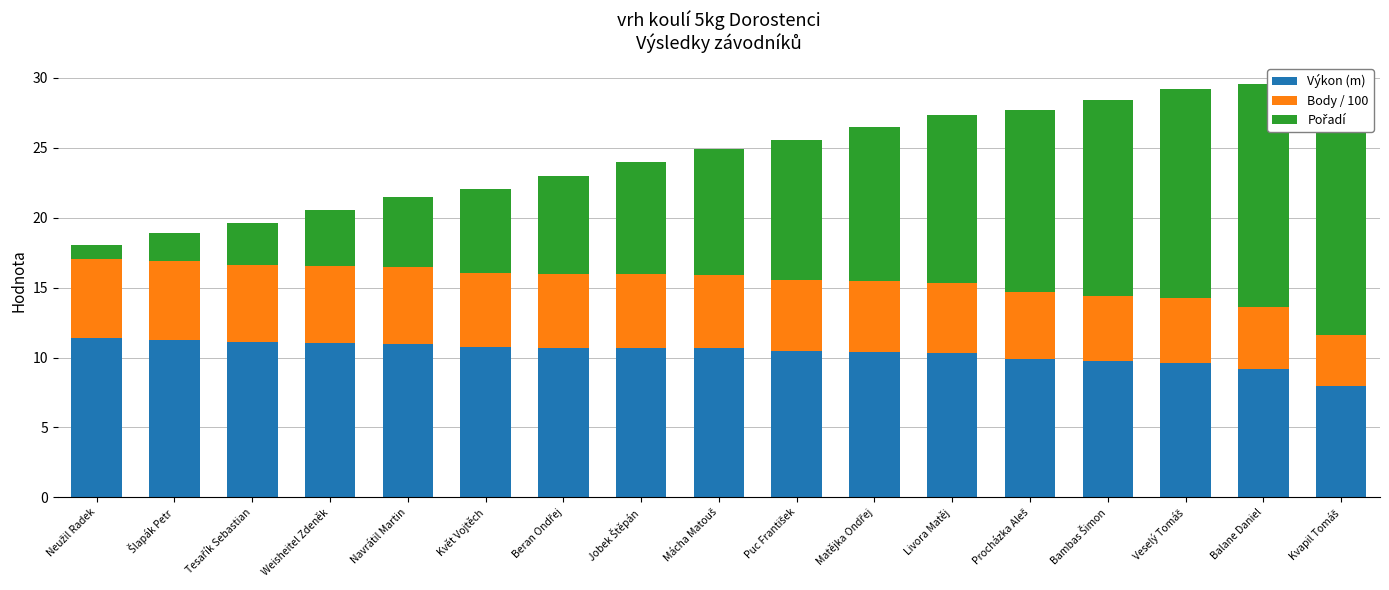

What is the greatest value displayed?

17.0